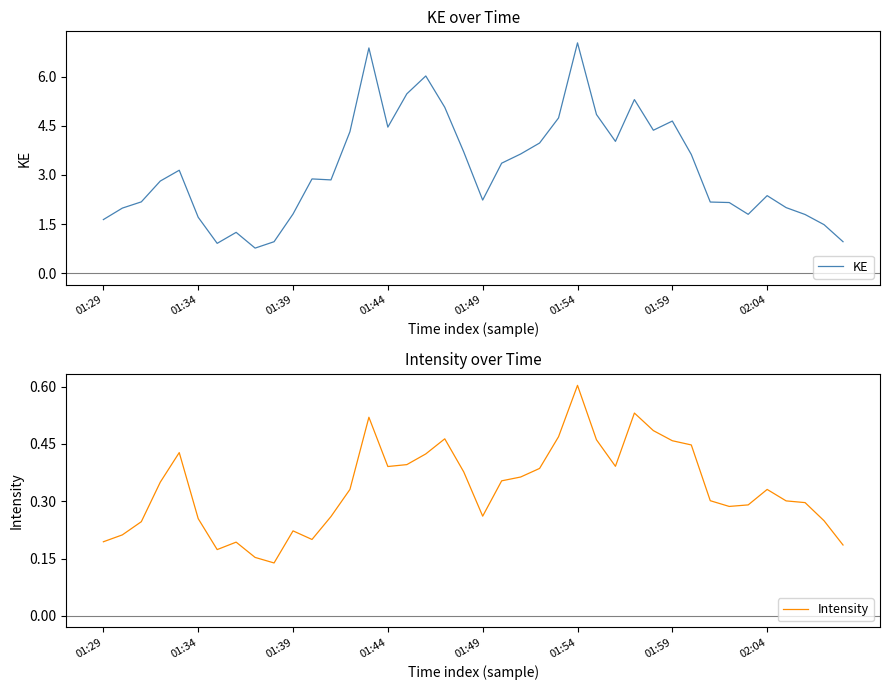

True or false: KE and Intensity cross at least once.

False